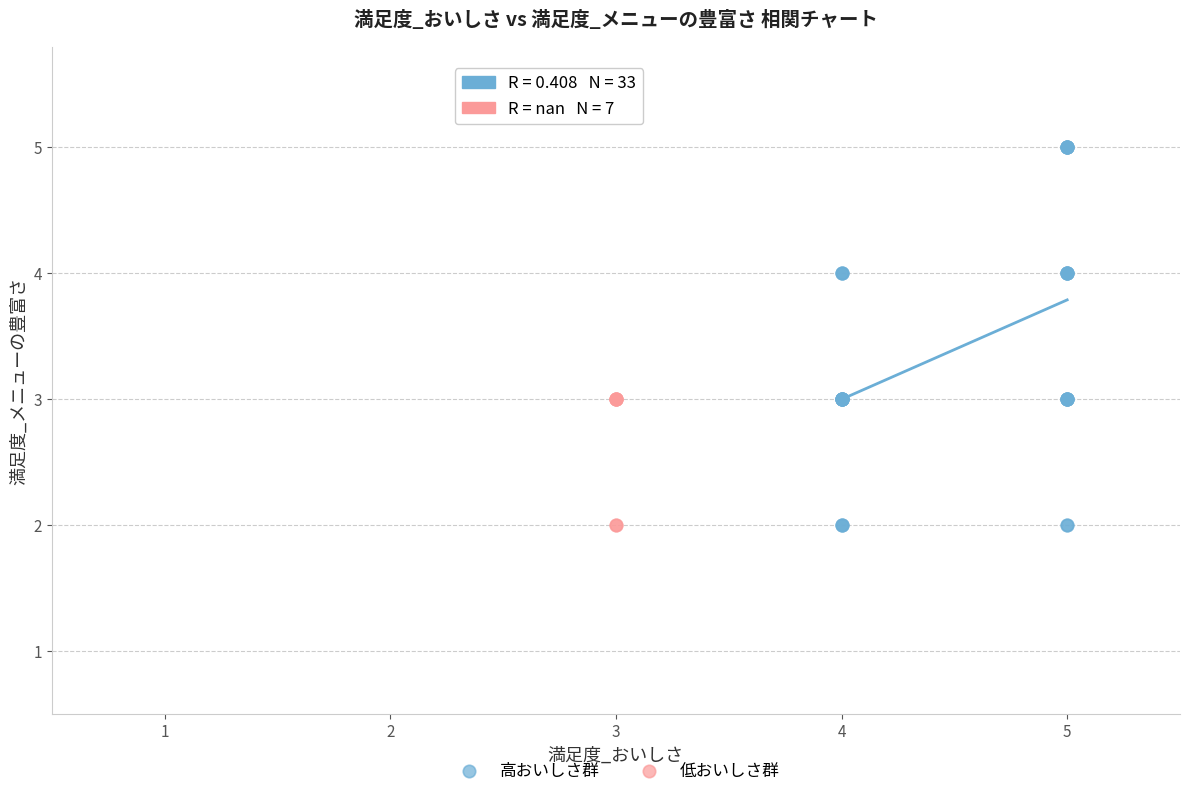

Which series has the widest spread of Y values?

高おいしさ群